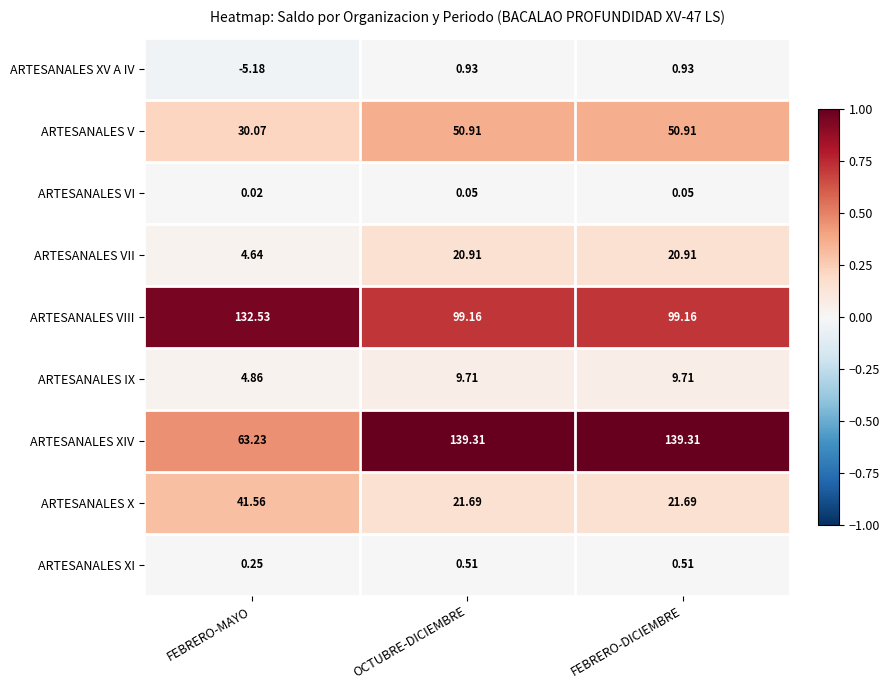

What is the total value across all series at FEBRERO-DICIEMBRE?

343.2